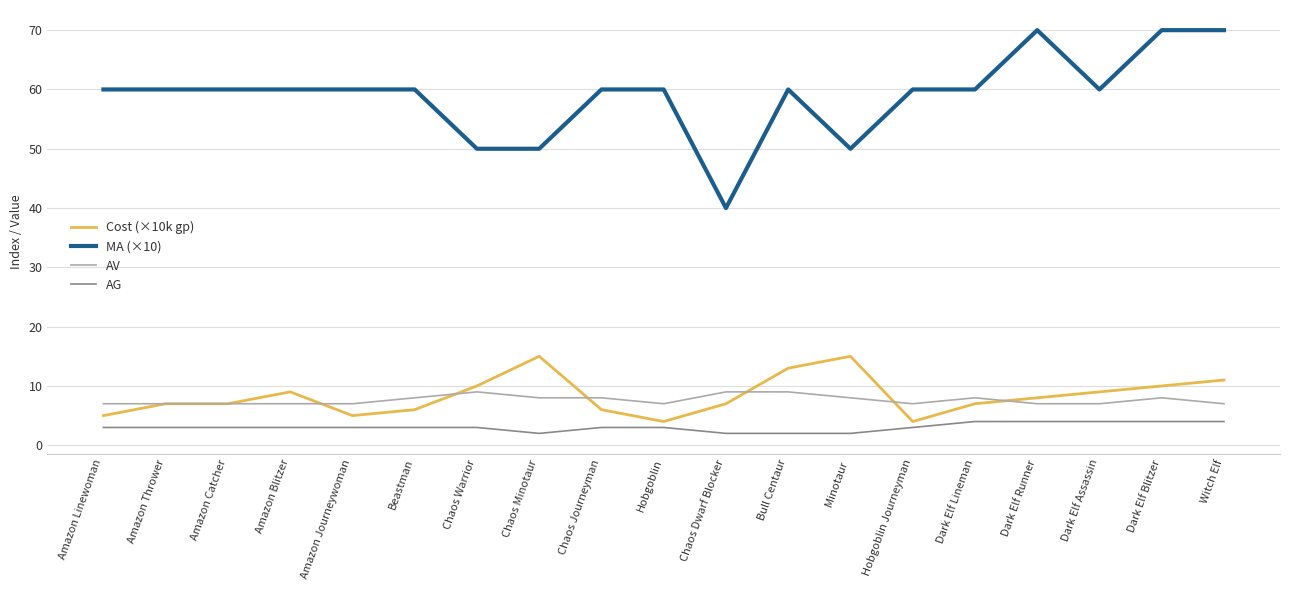

What is the spread (max minus min) of values at Dark Elf Blitzer?

66